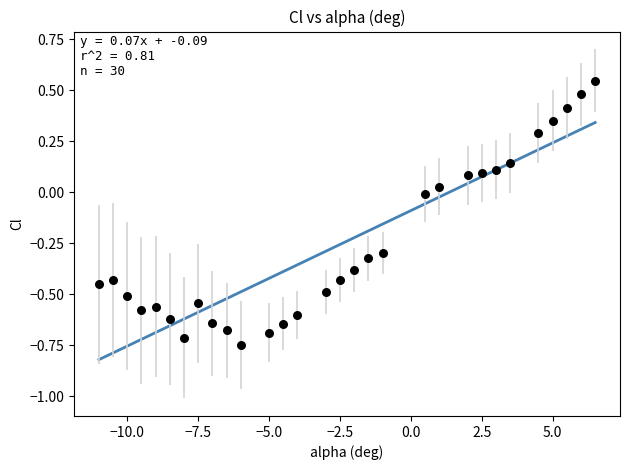

What is the range of Y values (max minus min)?

1.3